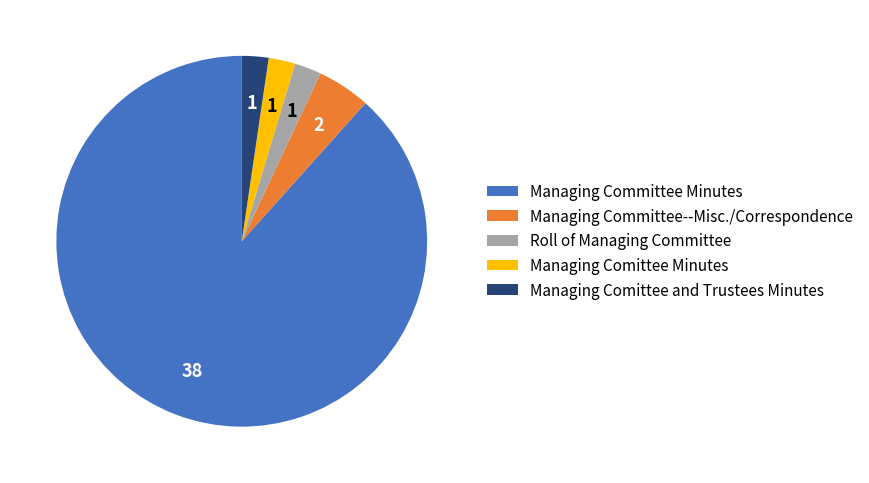

What is the ratio of the value at Managing Committee Minutes to the value at Managing Committee--Misc./Correspondence?

19.0